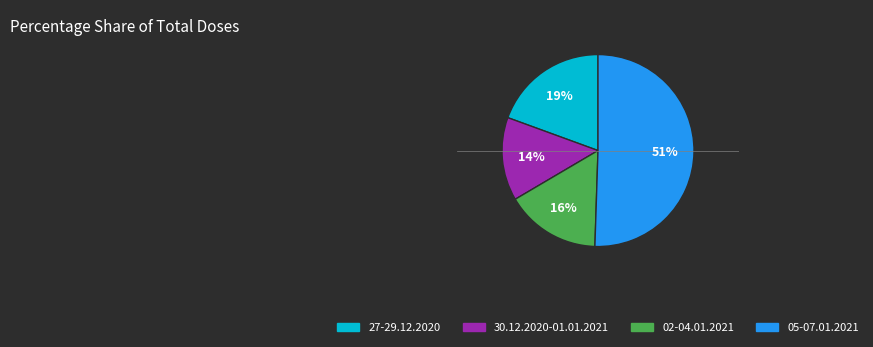

The 27-29.12.2020 slice represents 14% of the pie. True or false?

False